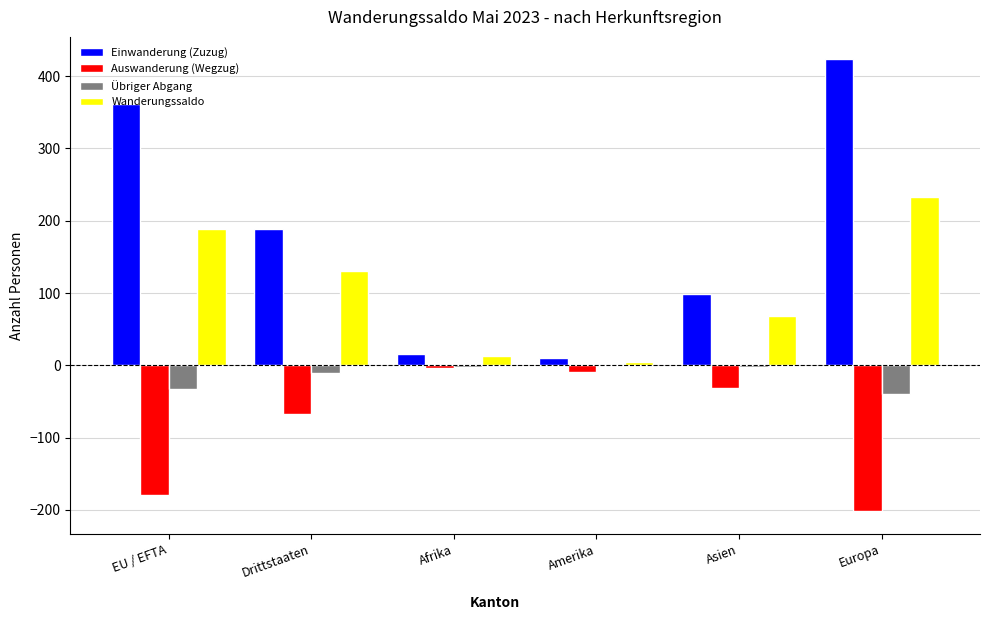

What is the total value across all series at EU / EFTA?

339